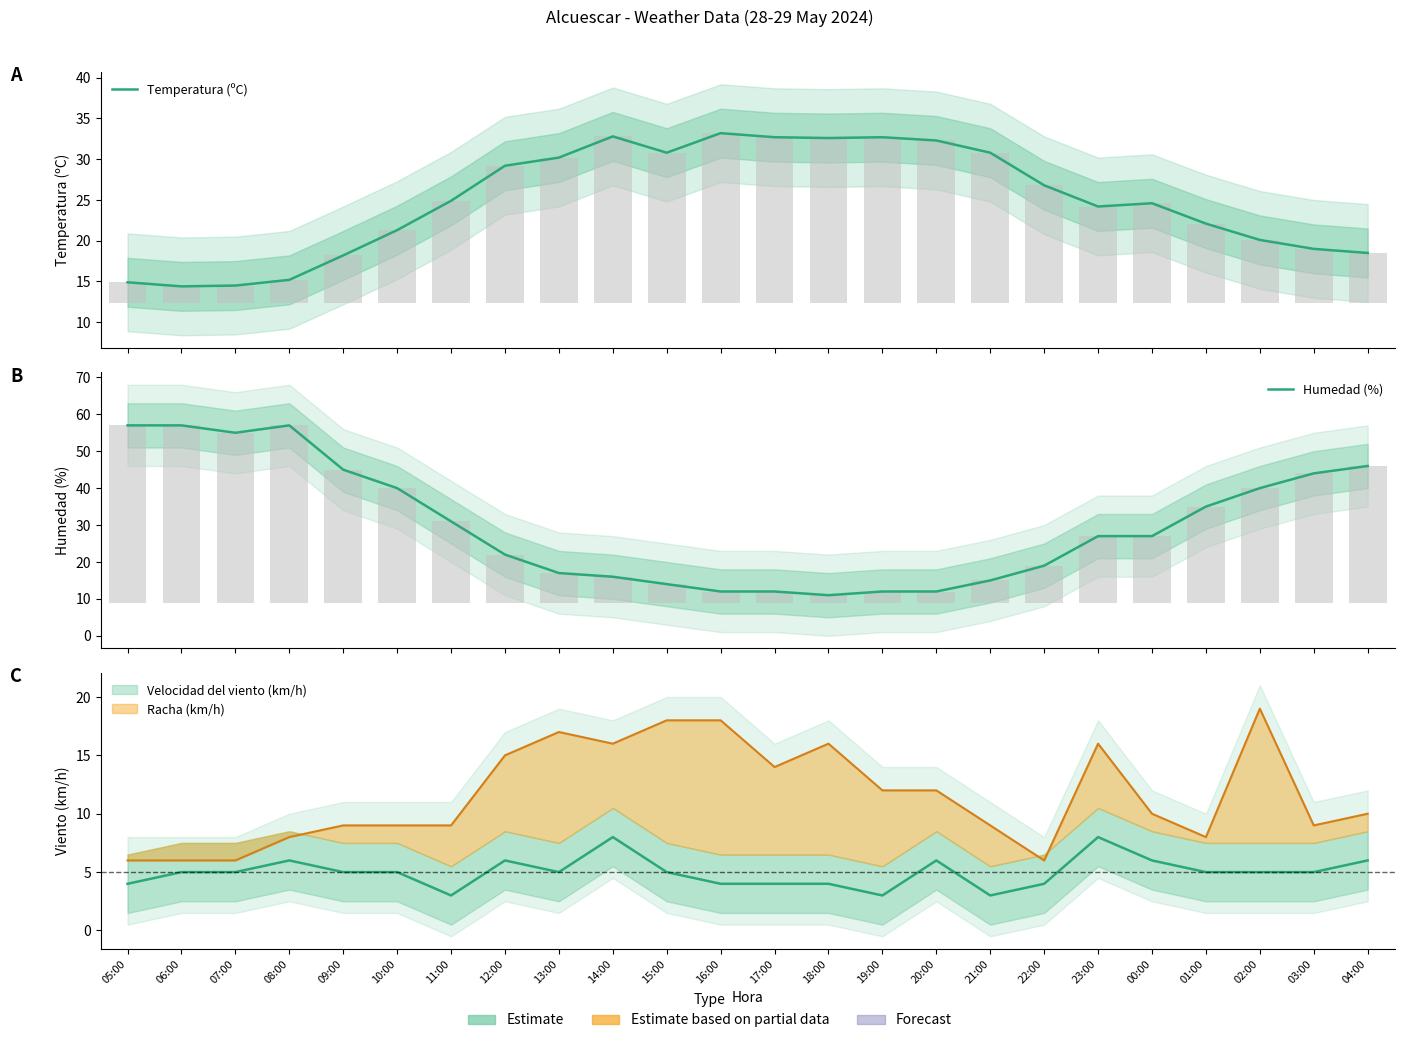

What position from the left is 06:00?

2